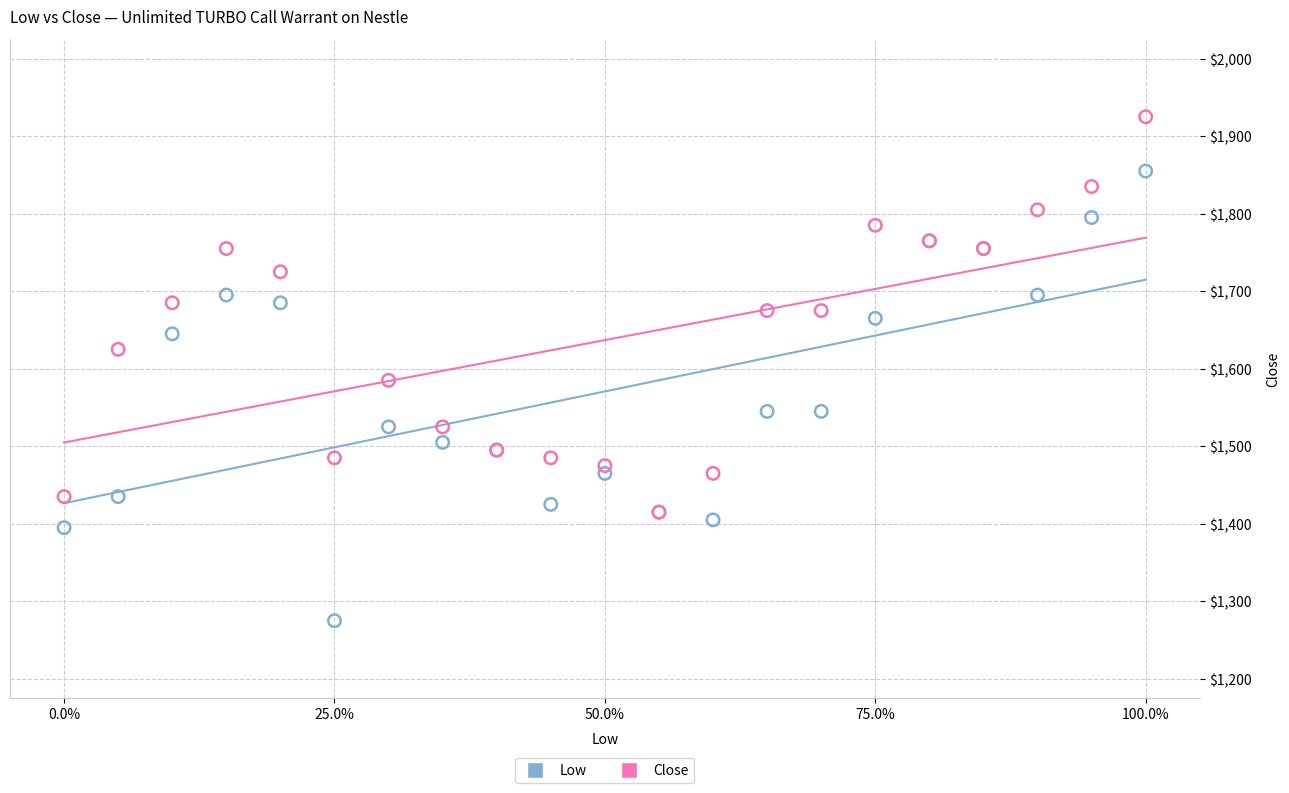

Across all series, what Y value is closest to 1600?

1585